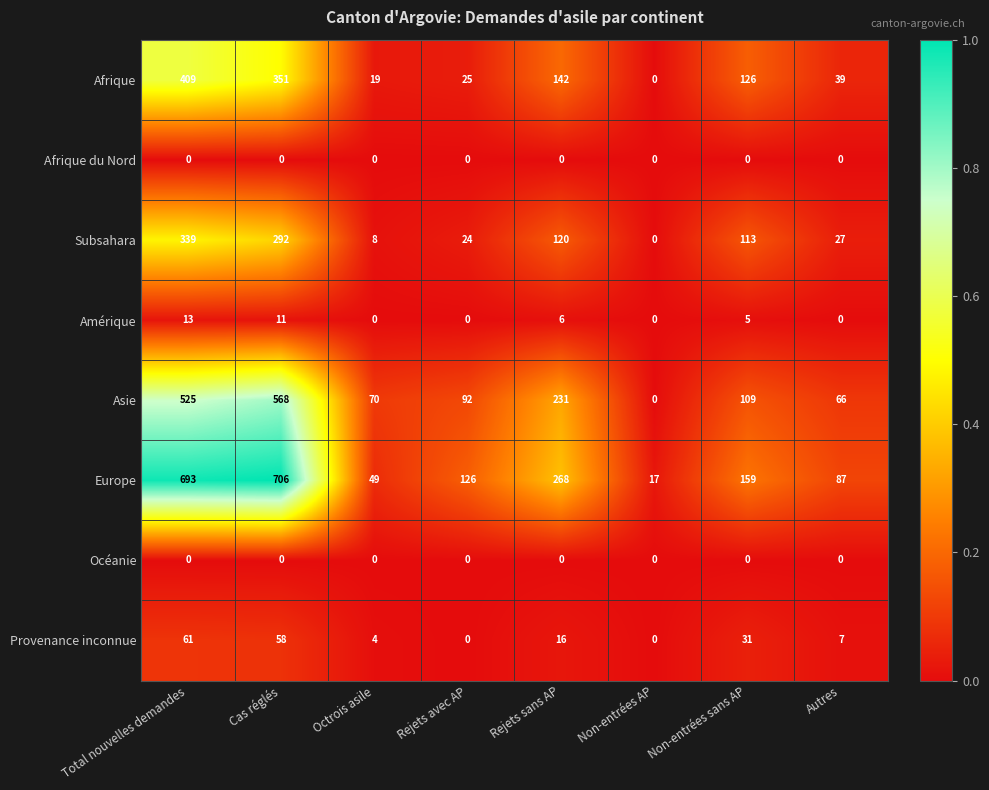

At how many categories does at least one series exceed 0?

8